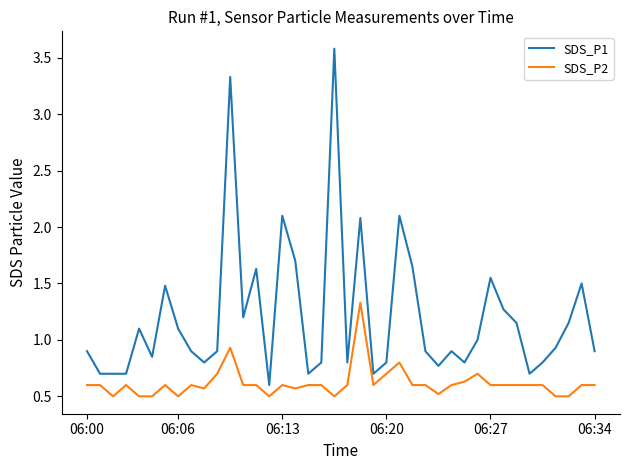

What are all the series names shown in the legend?

SDS_P1, SDS_P2